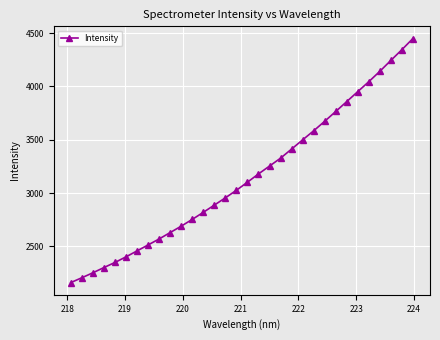

What is the value of the 29th point from the left?

4141.4